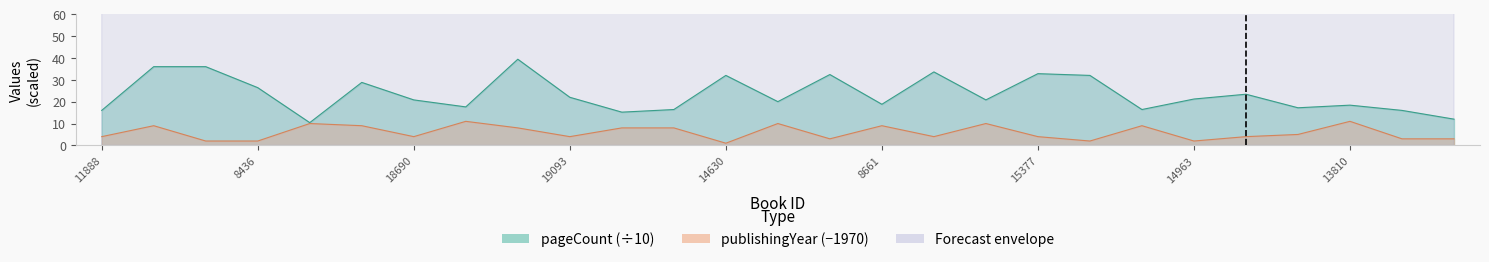

What is the label of the 6th point from the right?

14963